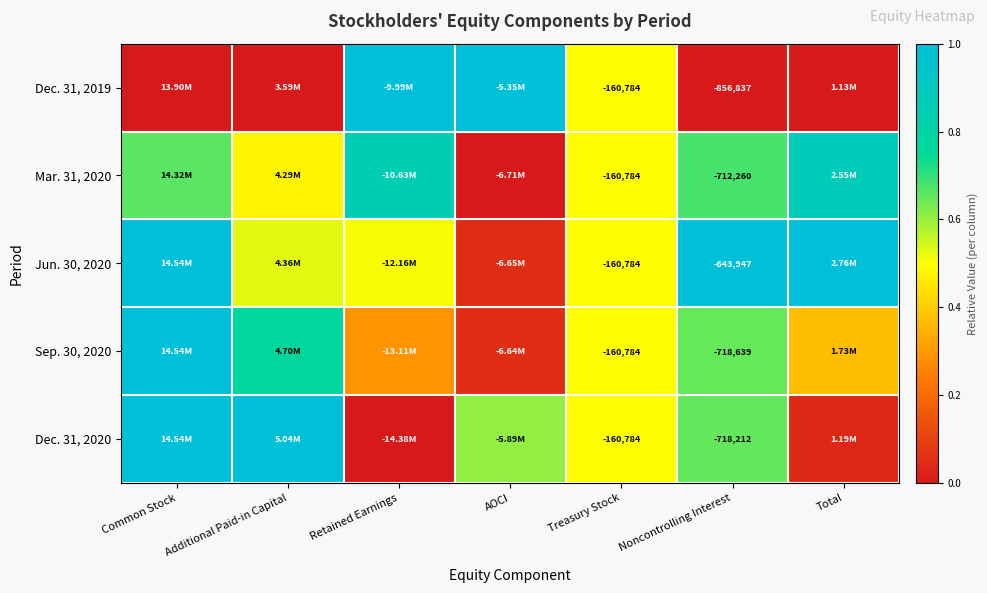

Is the value of Dec. 31, 2020 at Noncontrolling Interest greater than the value of Mar. 31, 2020 at Treasury Stock?

No